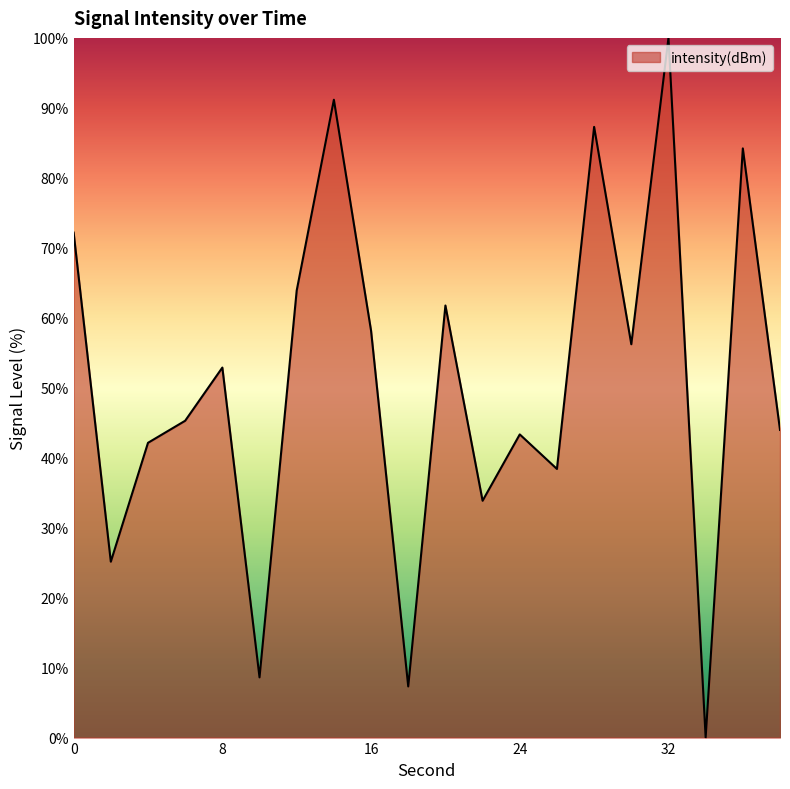

Reading left to right, what are all the values shown in this chart?

72.2	25.1	42.1	45.3	52.9	8.6	63.9	91.2	58.2	7.3	61.8	33.8	43.3	38.4	87.3	56.2	100.0	0.0	84.2	44.0